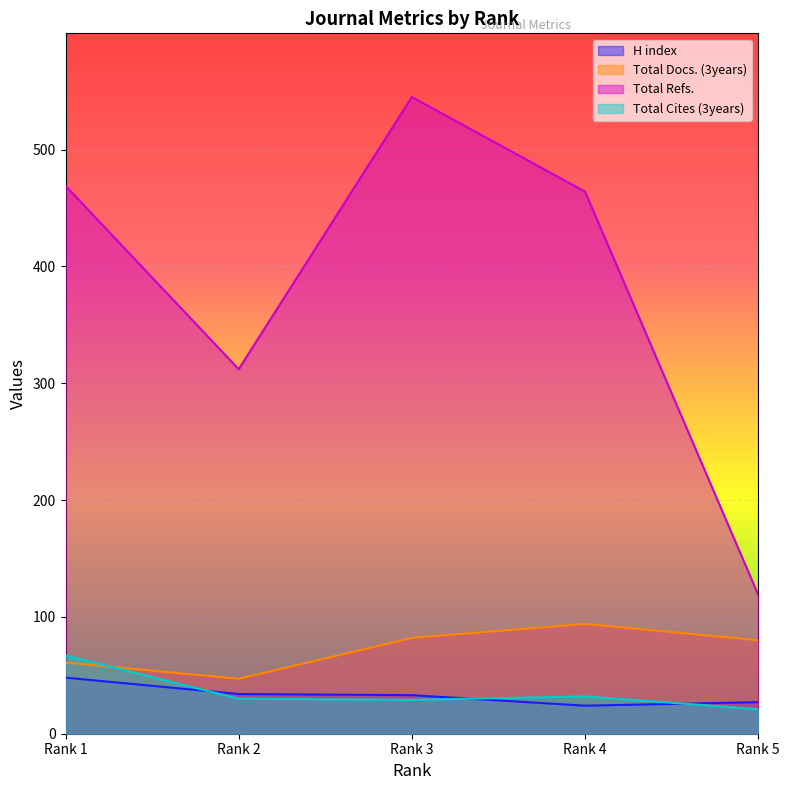

How many values in the Total Refs. series are below 464?

2